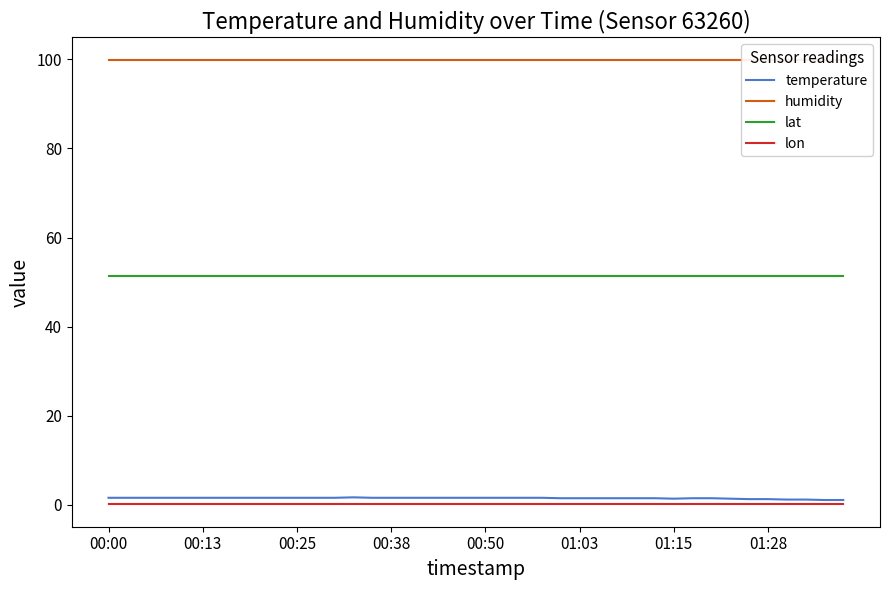

True or false: humidity and temperature intersect in this chart.

False